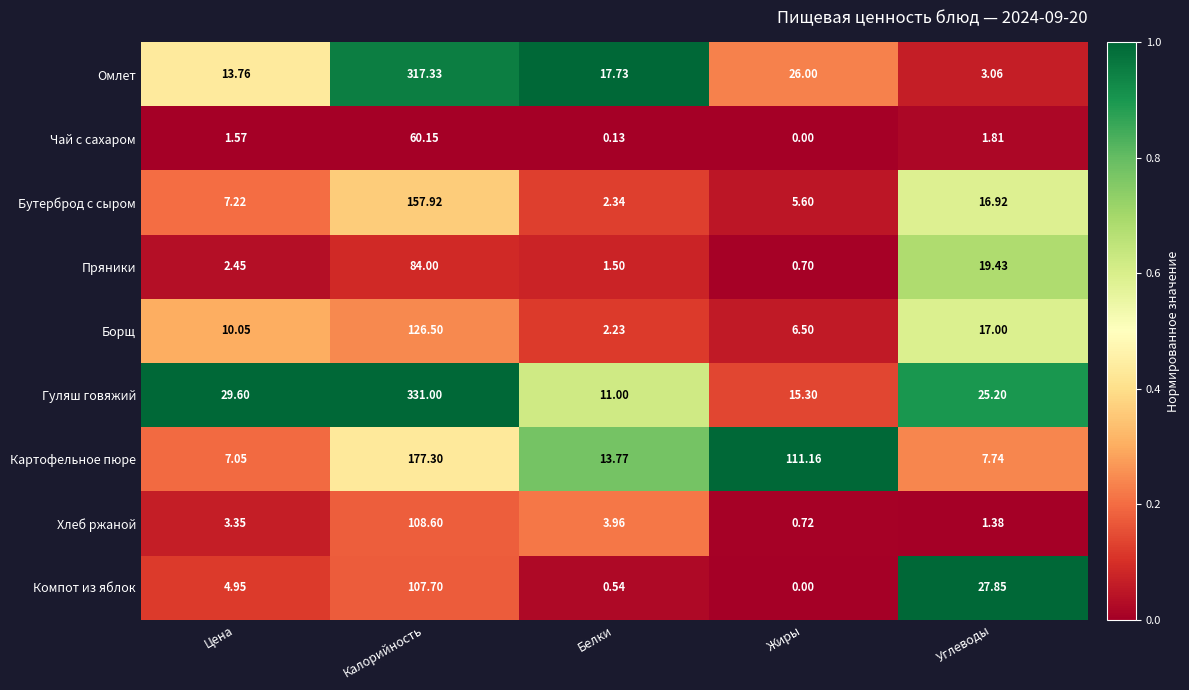

Which series changed the most between Калорийность and Жиры?

Гуляш говяжий